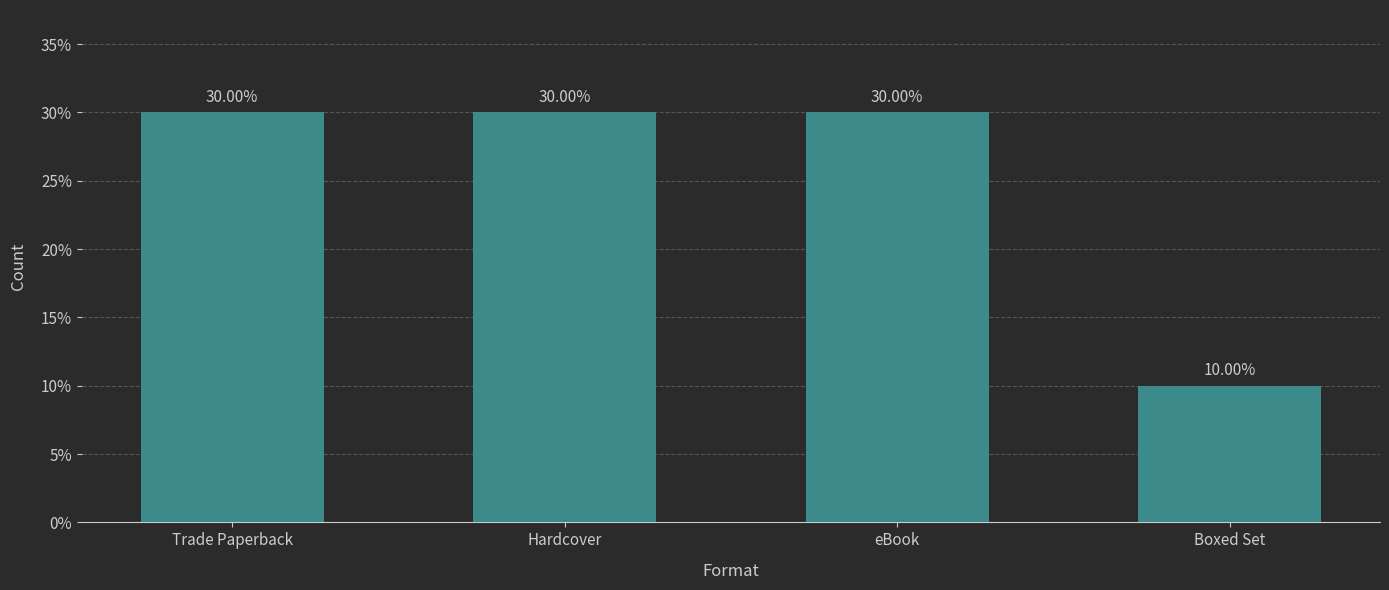

What is the average value?

25